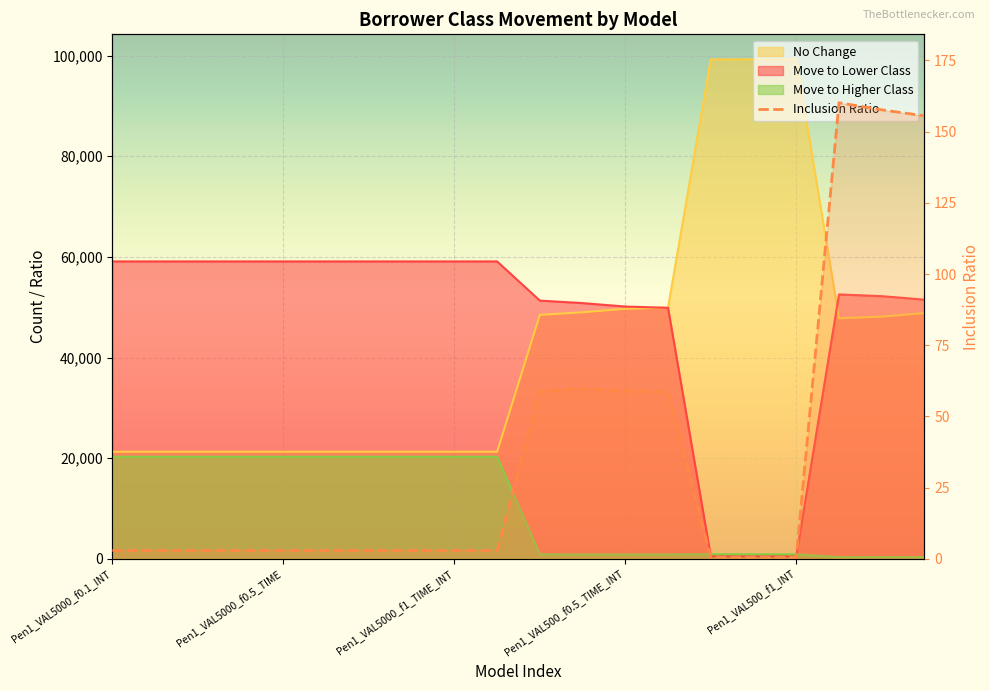

Does the chart display data point markers on the line(s)?

No